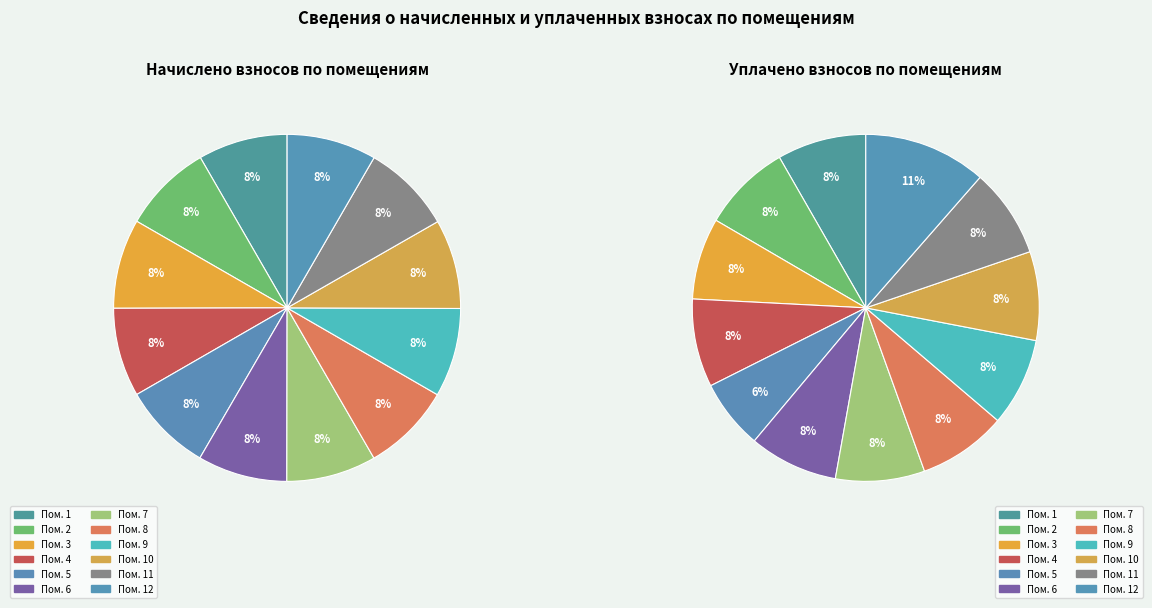

The 2 slice represents 1% of the pie. True or false?

False